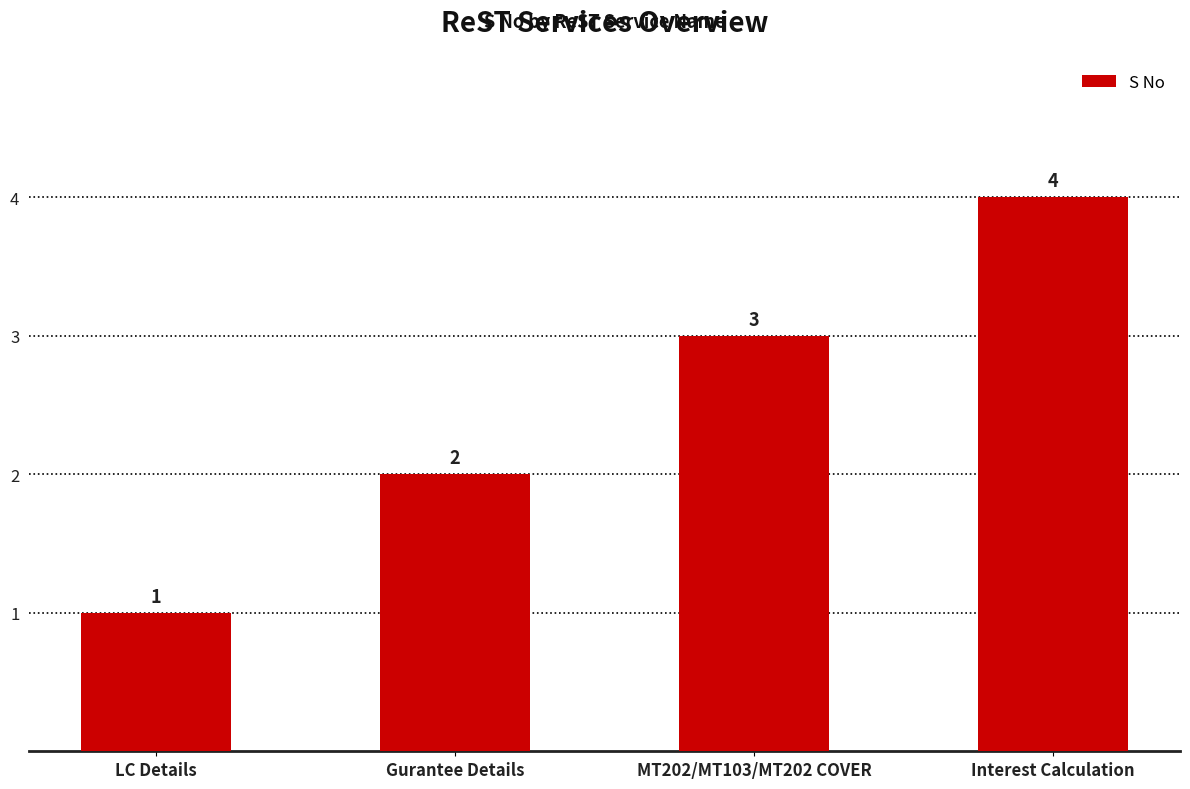

Is it true that the value at Interest Calculation is 5?

False